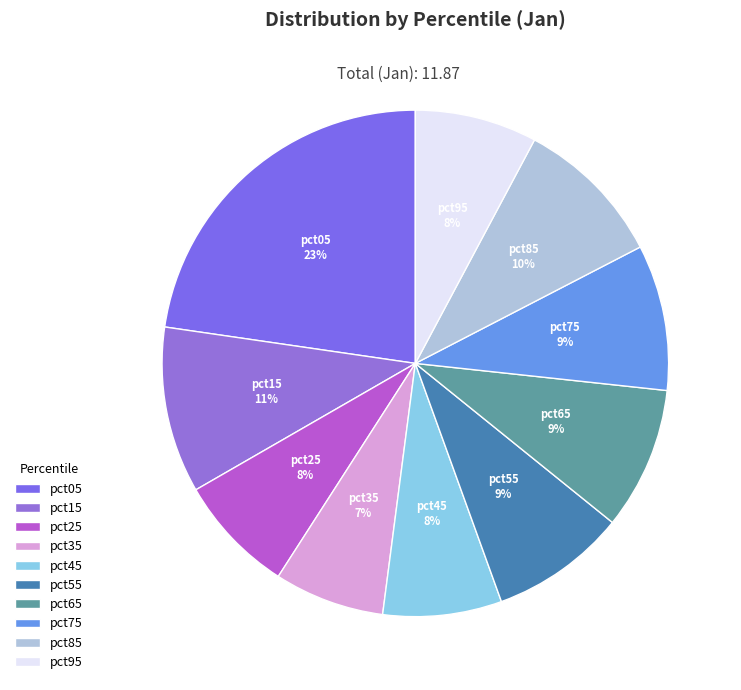

To the nearest percent, what percentage of the pie is pct45?

8%